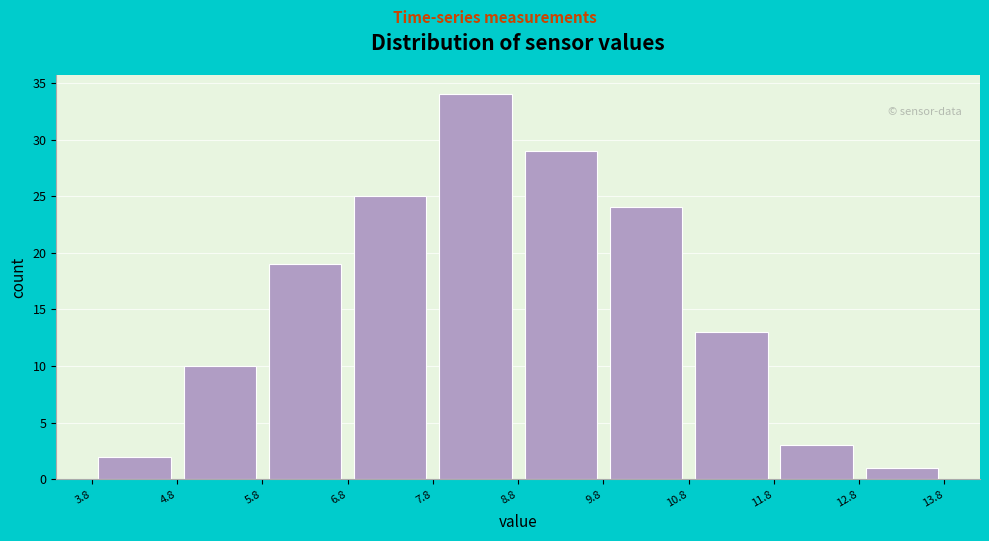

Reading left to right, list every bar in this chart as the range it spans on the x-axis followed by its height. The values are not printed on the chart, so give them approximately, as read against the axis.

3.8 to 4.8: 2
4.8 to 5.8: 10
5.8 to 6.8: 19
6.8 to 7.8: 25
7.8 to 8.8: 34
8.8 to 9.8: 29
9.8 to 10.8: 24
10.8 to 11.8: 13
11.8 to 12.8: 3
12.8 to 13.8: 1